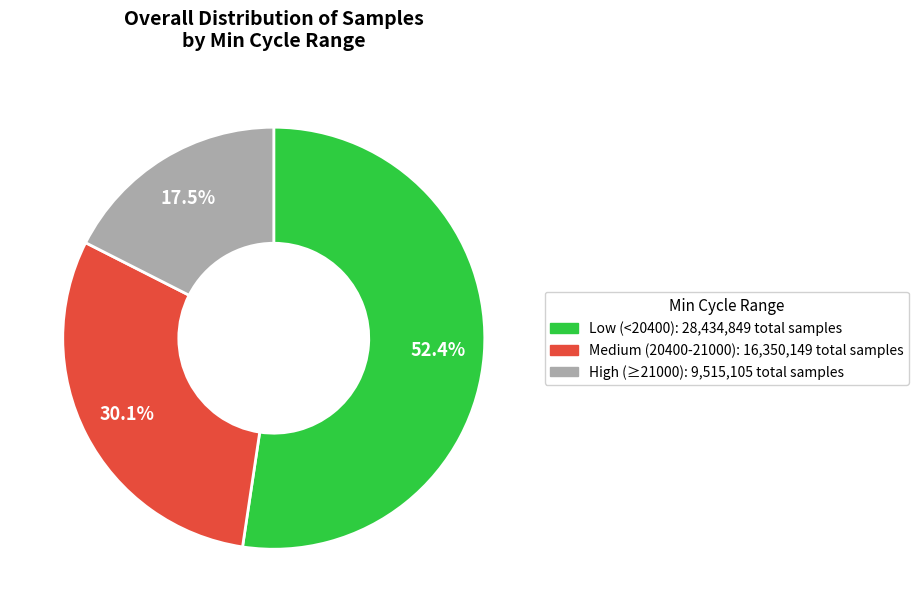

Does any single category account for the majority?

Yes